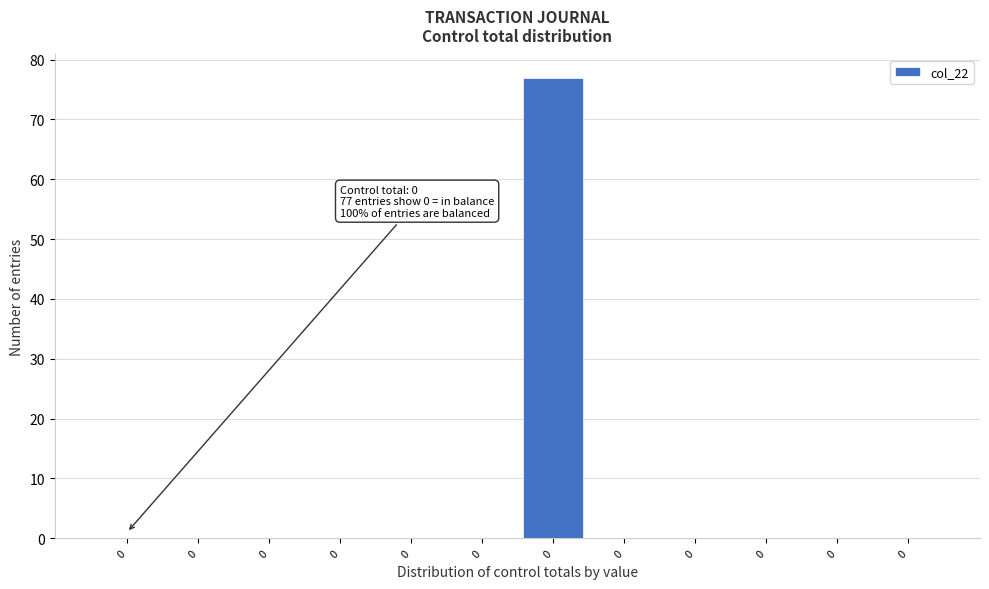

Are the bars horizontal?

No